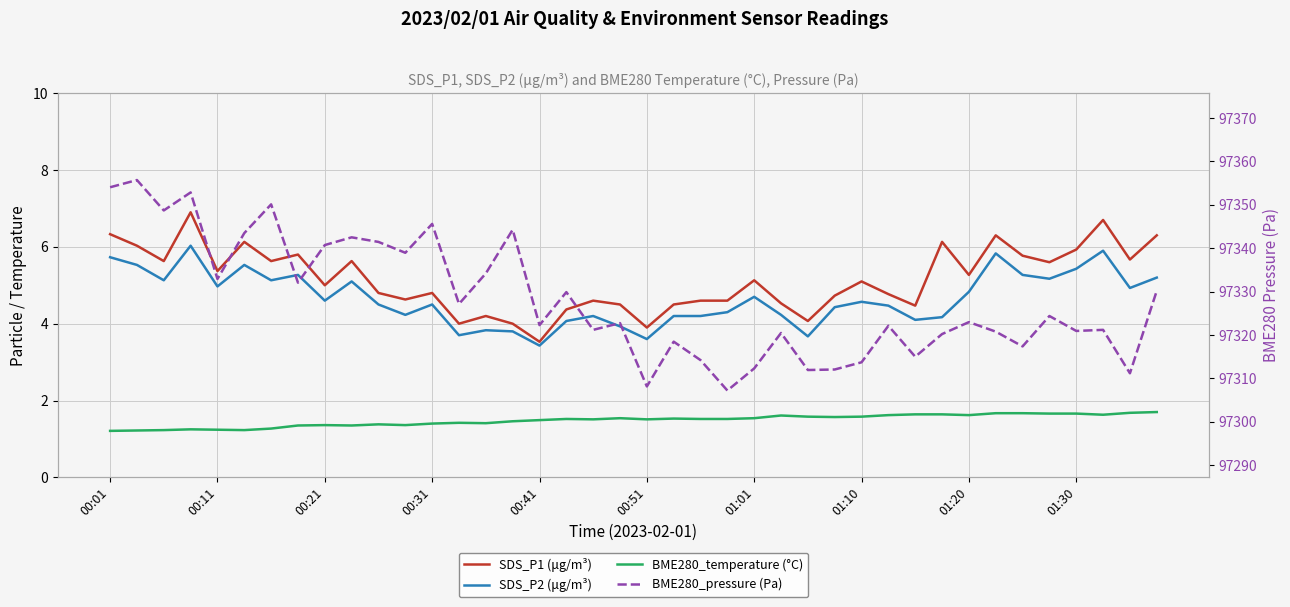

The value of BME280_pressure (Pa) at 01:10 is 168052.0. True or false?

False